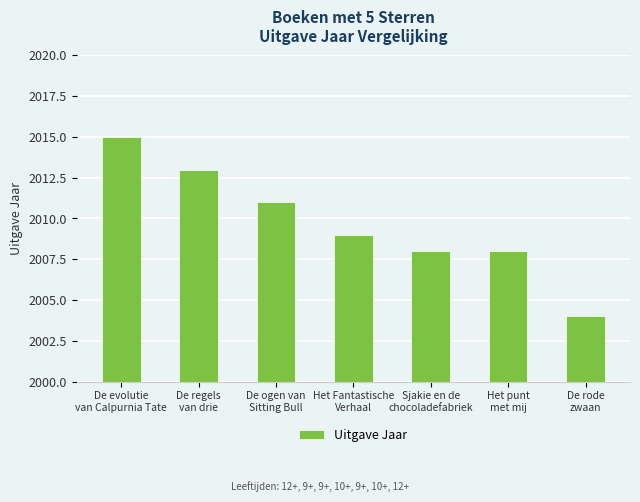

What is the value of the 4th bar from the left?

2009